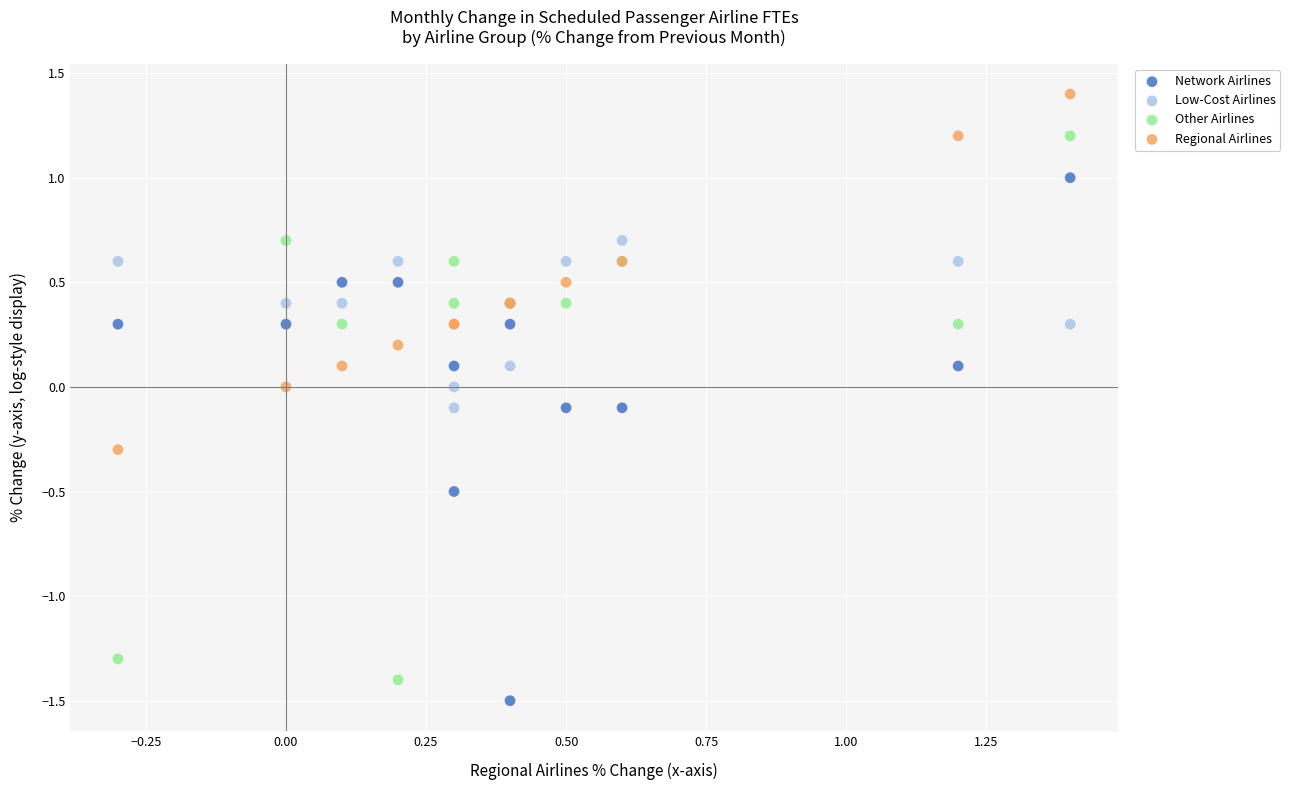

What is the X range (max minus min) for the scatter plot?

1.7